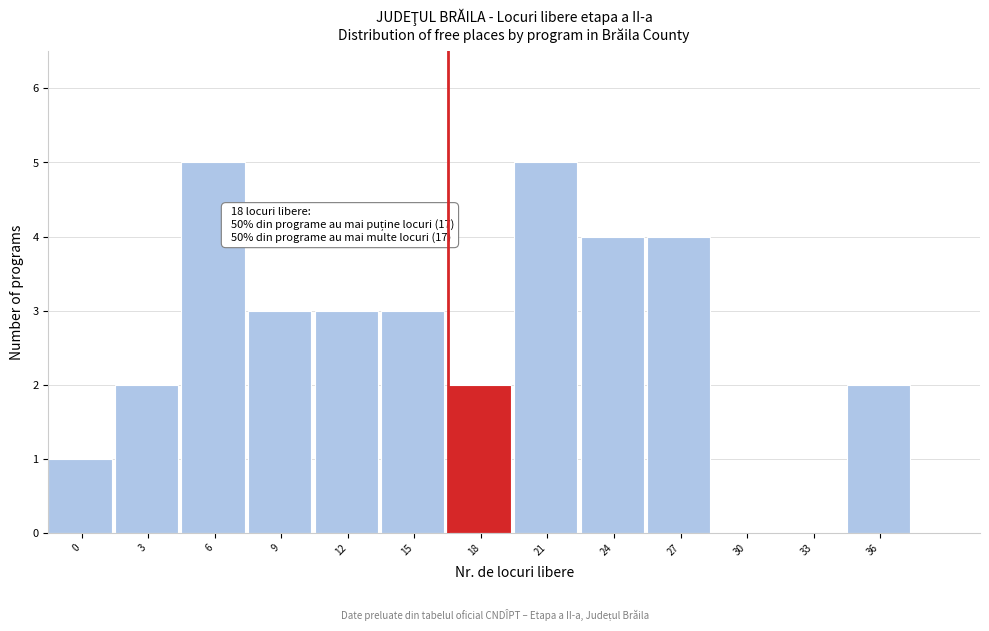

Reading left to right, transcribe all the data shown in this chart.

0=1	3=2	6=5	9=3	12=3	15=3	18=2	21=5	24=4	27=4	30=0	33=0	36=2